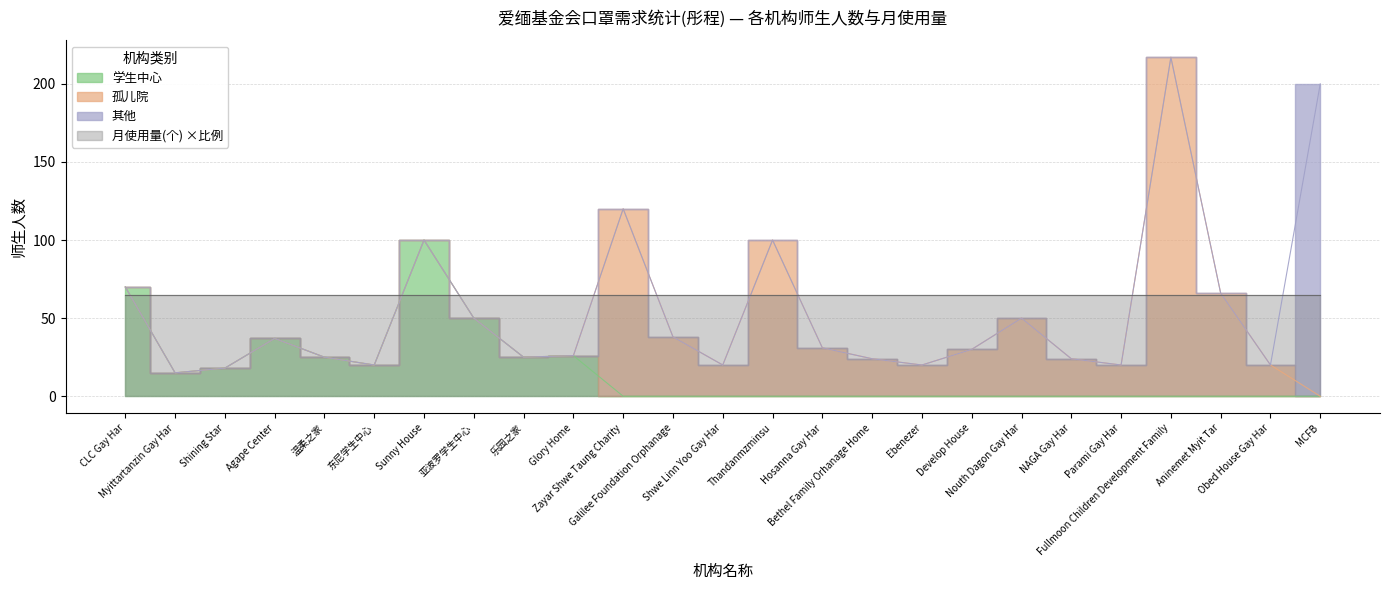

True or false: the data shows 20 at Parami Gay Har.

True